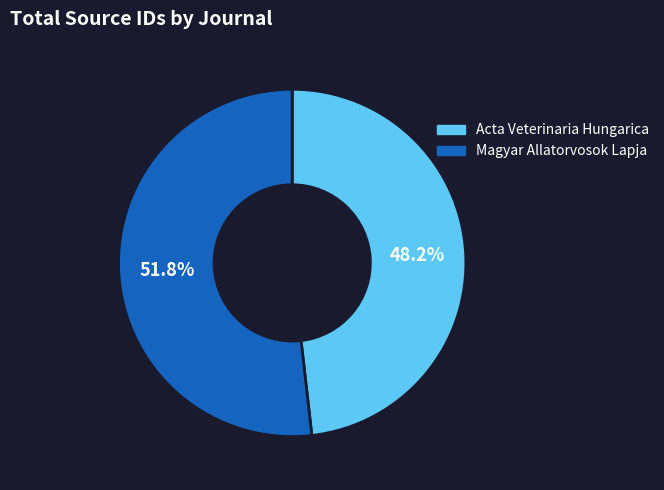

Which has a higher value, Acta Veterinaria Hungarica or Magyar Allatorvosok Lapja?

Magyar Allatorvosok Lapja